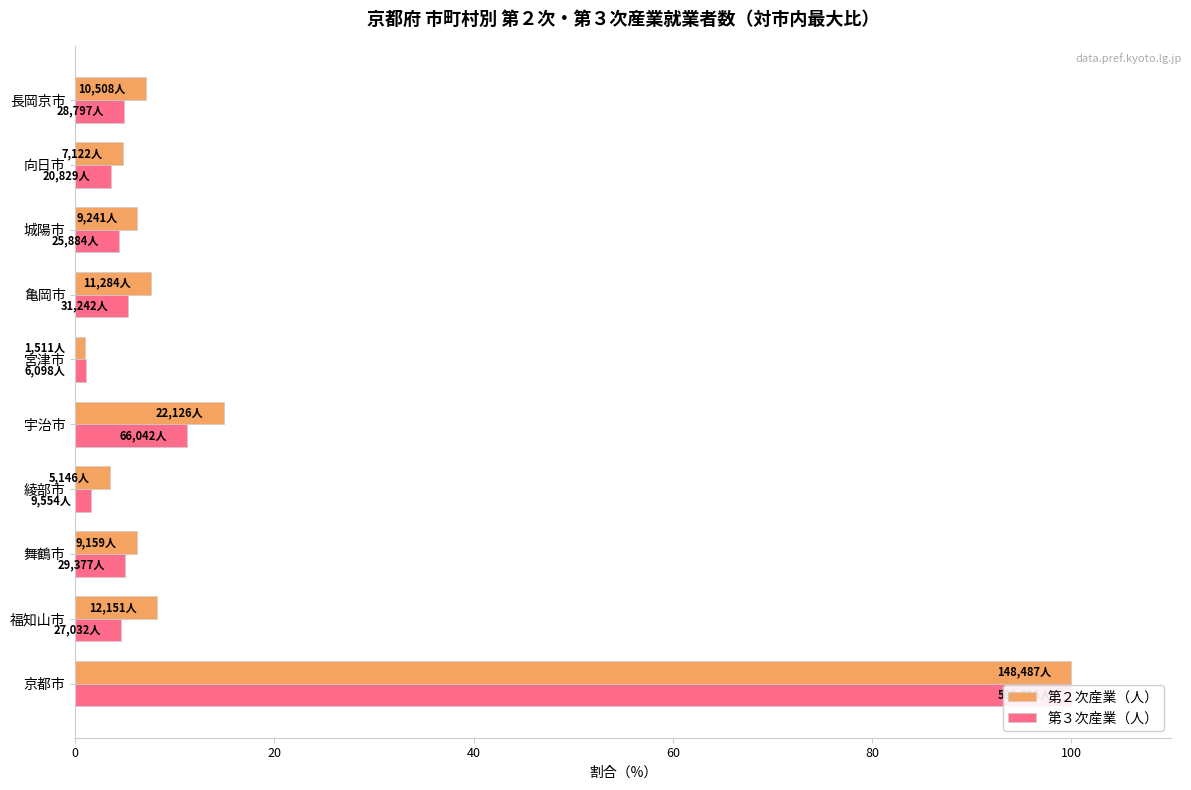

Which series changed the most between 城陽市 and 向日市?

第２次産業（人）